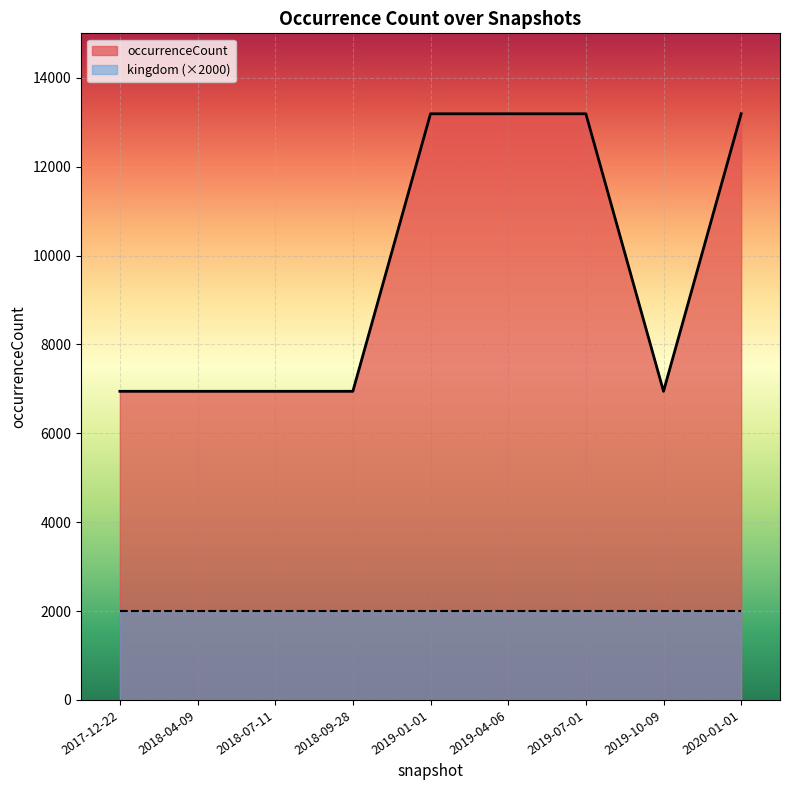

What is the difference between the values at 2017-12-22 and 2019-04-06?

6245